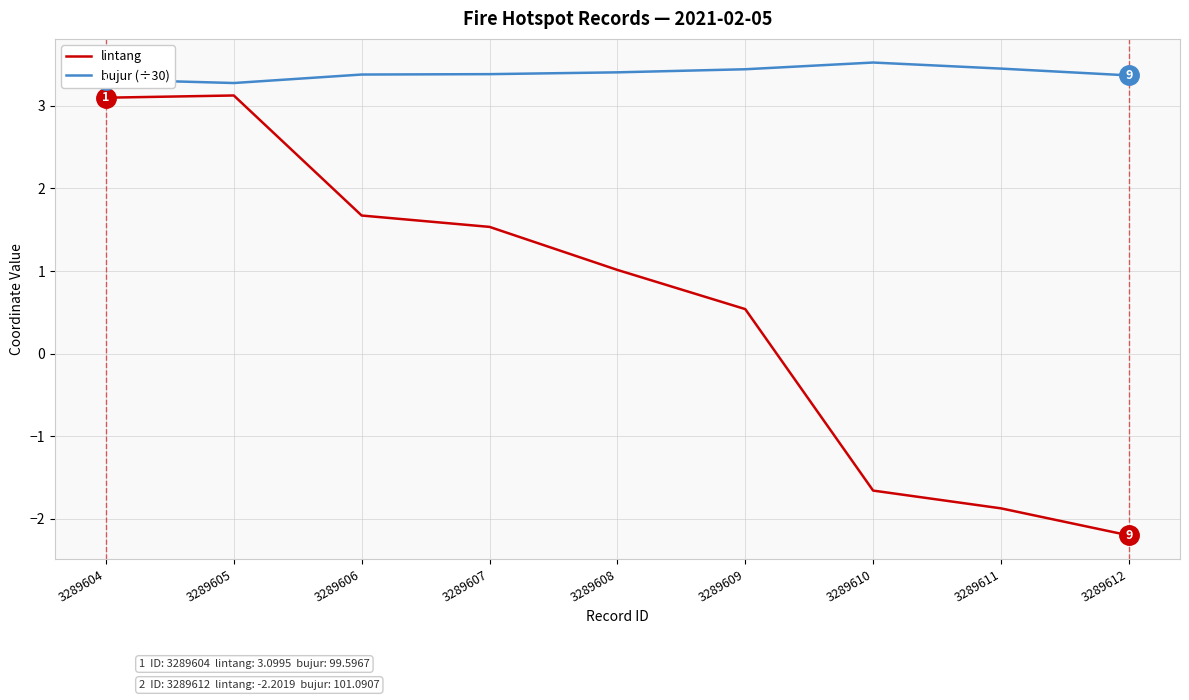

List the series in order of their peak value, lowest first.

lintang, bujur (÷30)